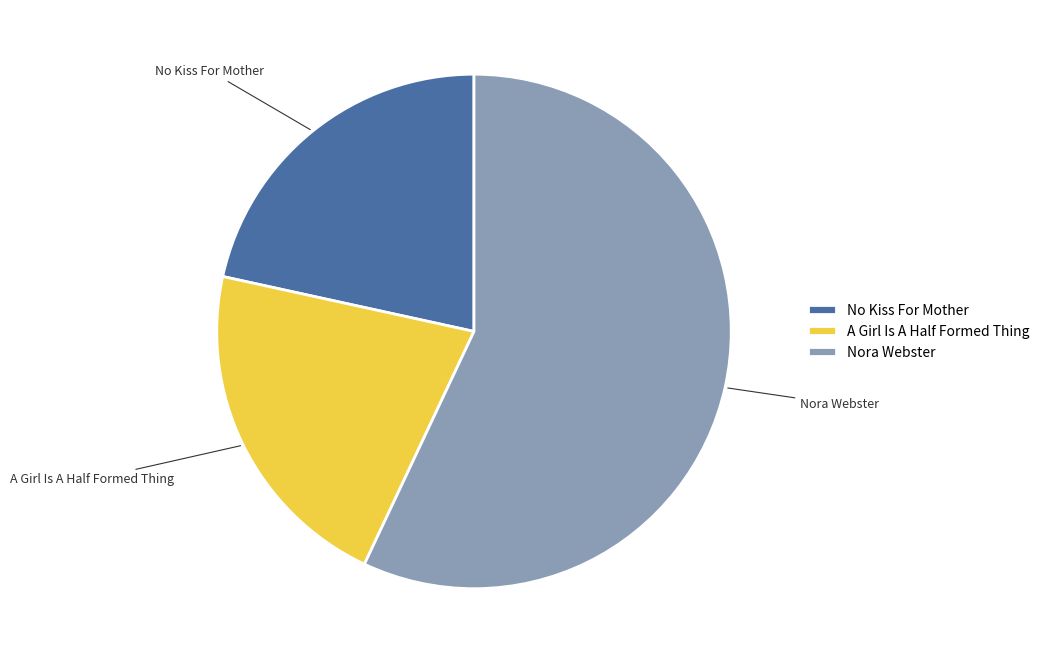

Does any single category account for the majority?

Yes